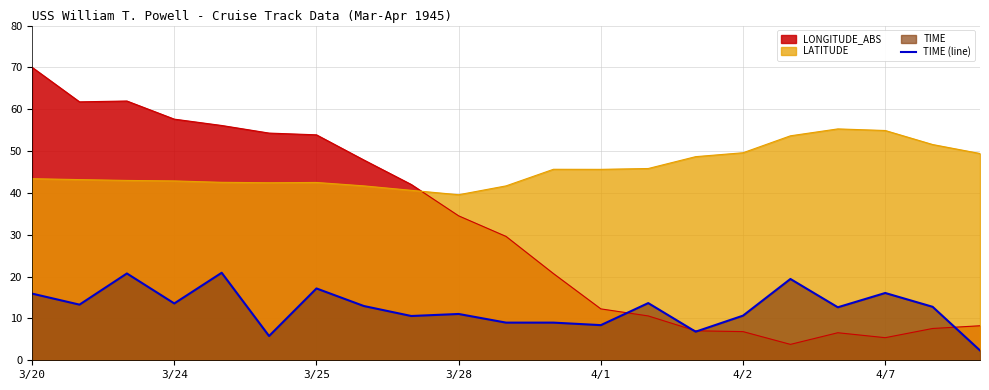

True or false: the data shows 19.4 at 16.

True